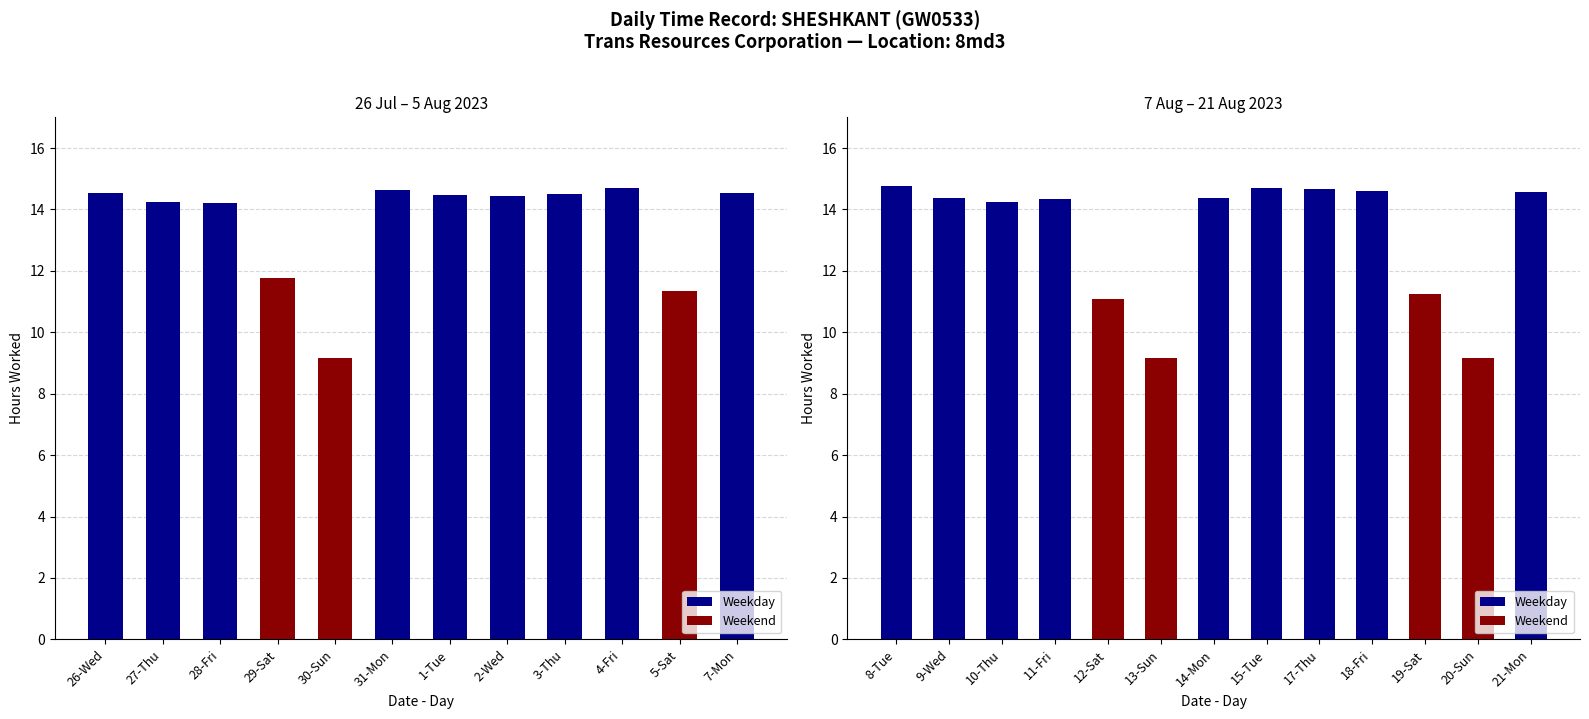

What is the greatest value displayed?

14.8